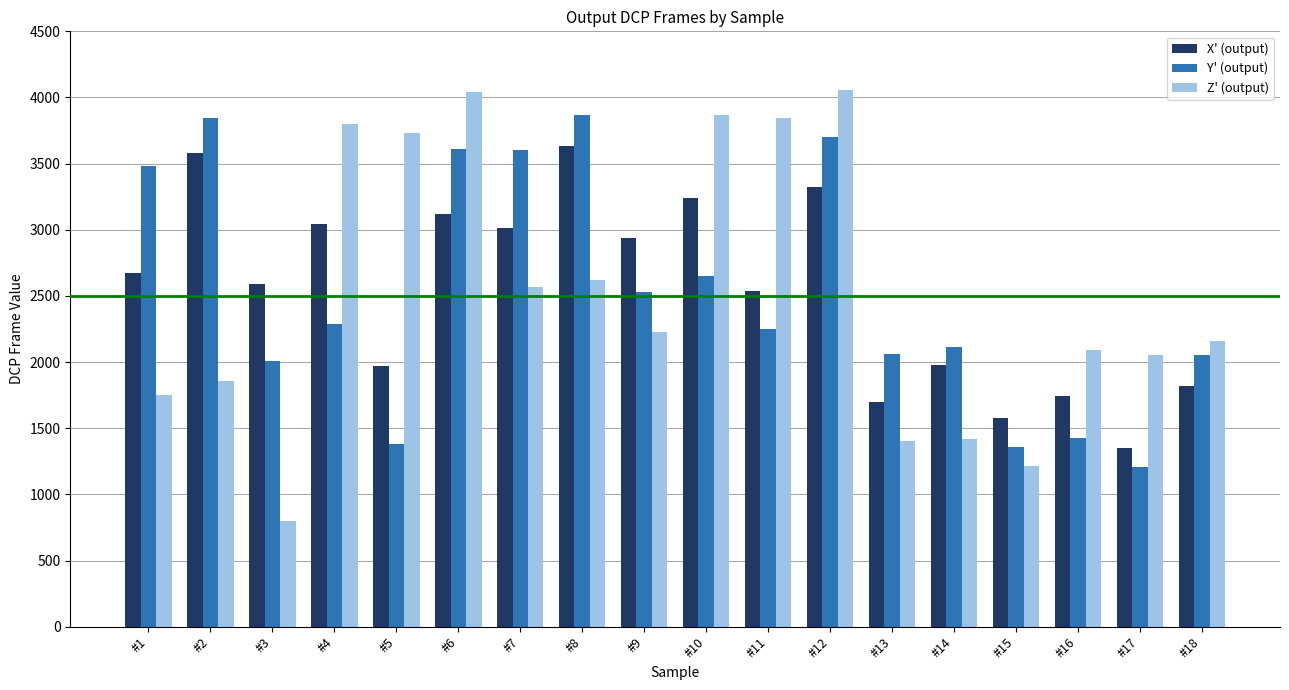

How many distinct data groups are displayed?

3